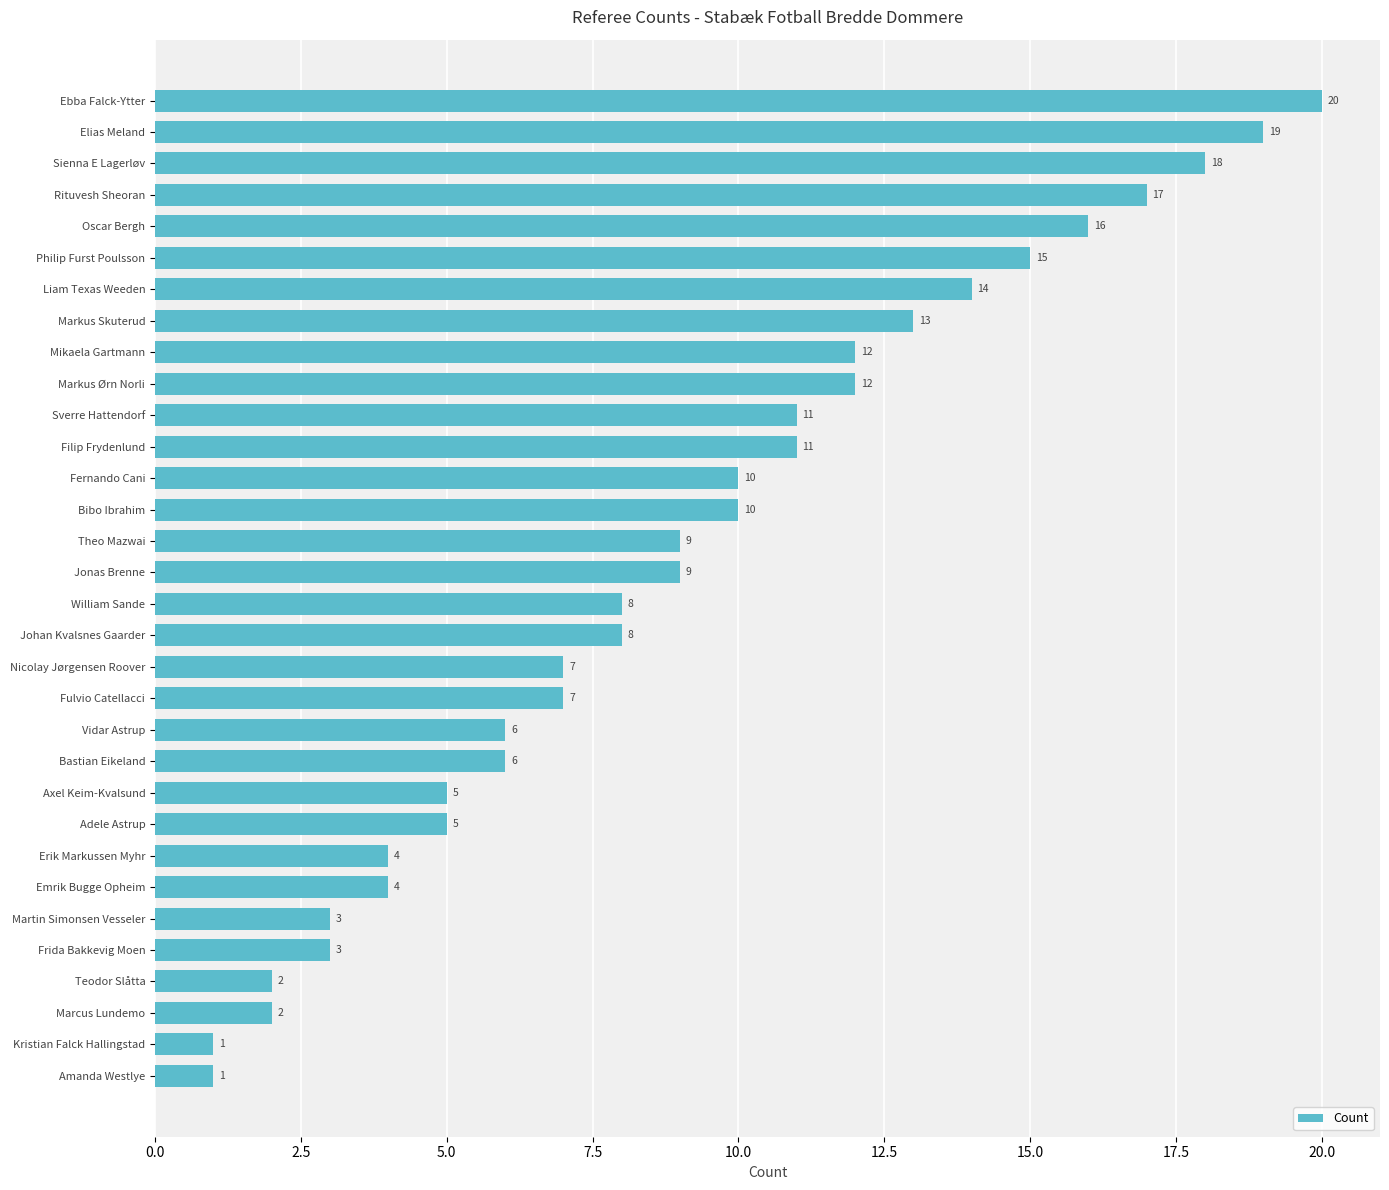

What is the minimum value shown in the chart?

1